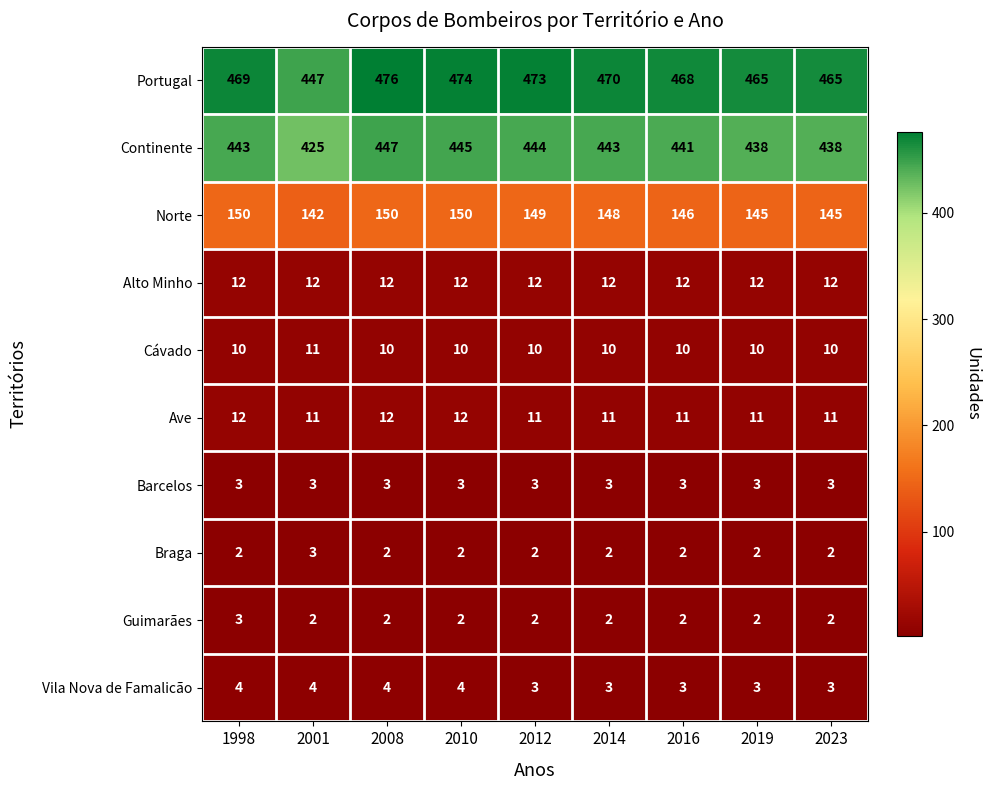

How many Guimarães values are between 2 and 3?

9